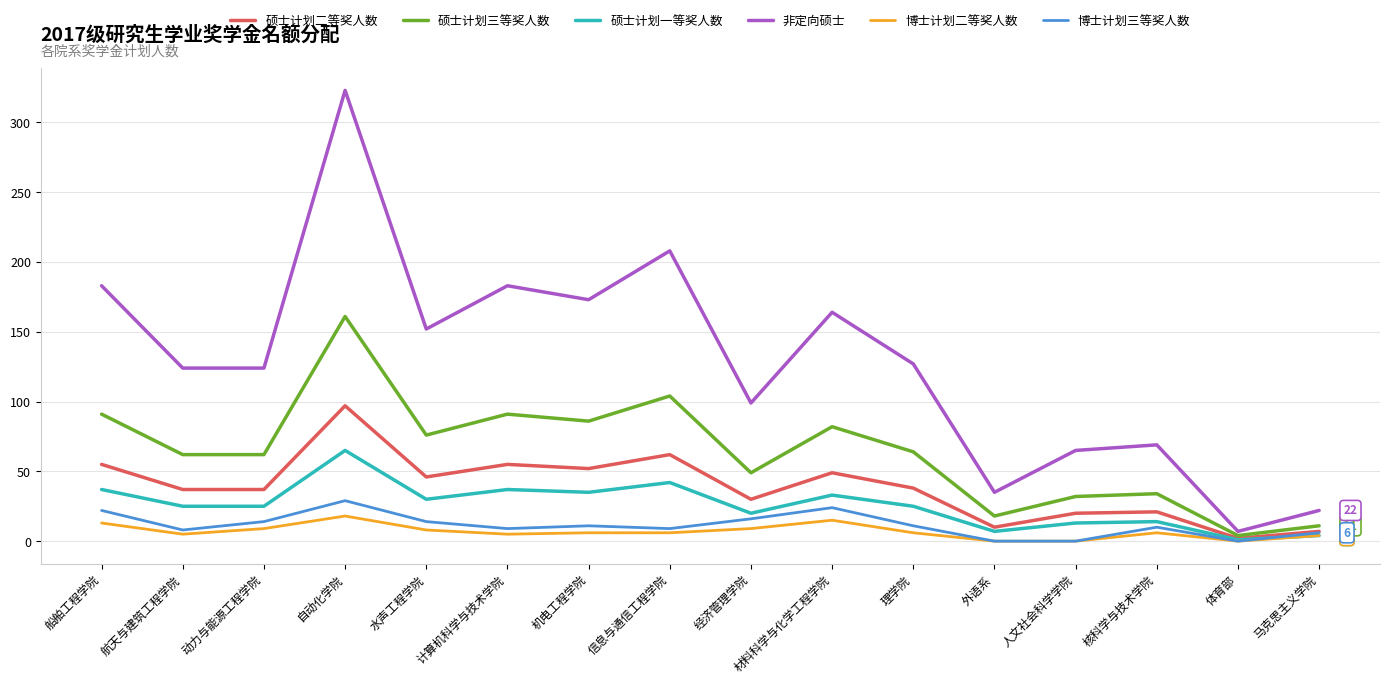

How many interior local peaks does the 硕士计划二等奖人数 series have?

5